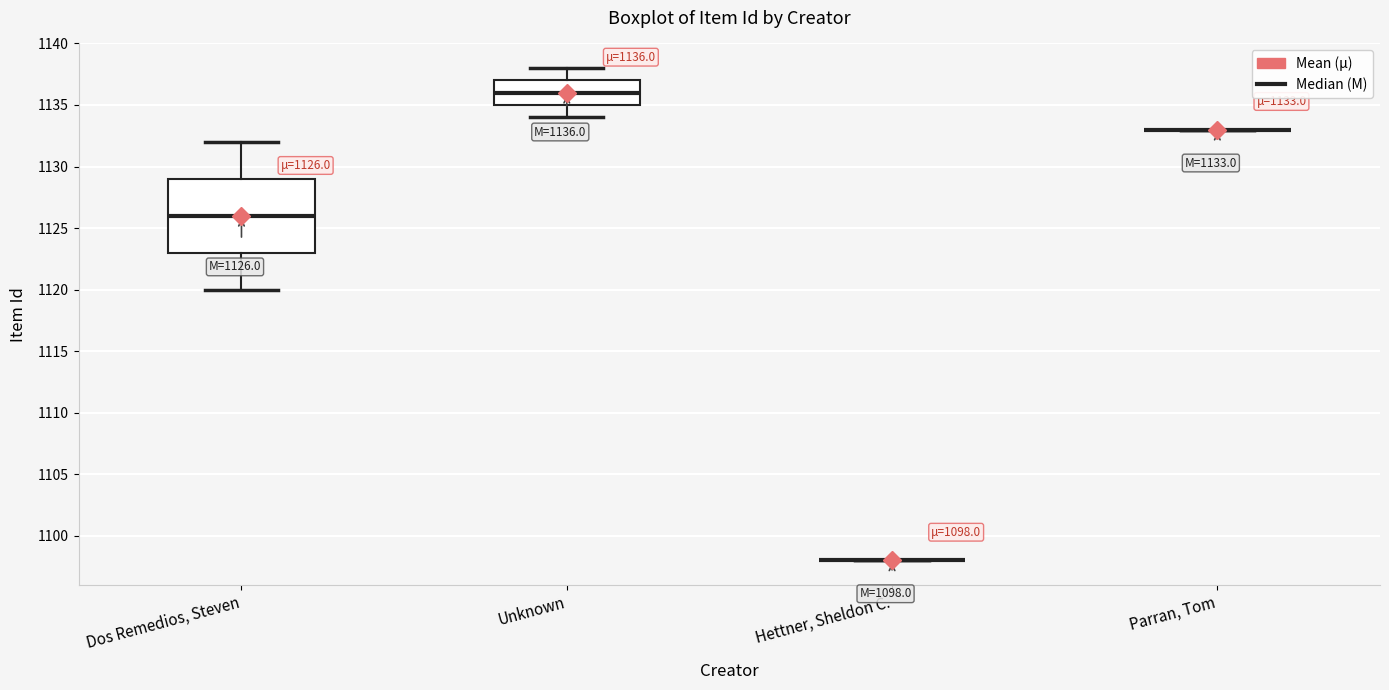

Which box is the tallest, from its lower edge to its upper edge?

Dos Remedios, Steven